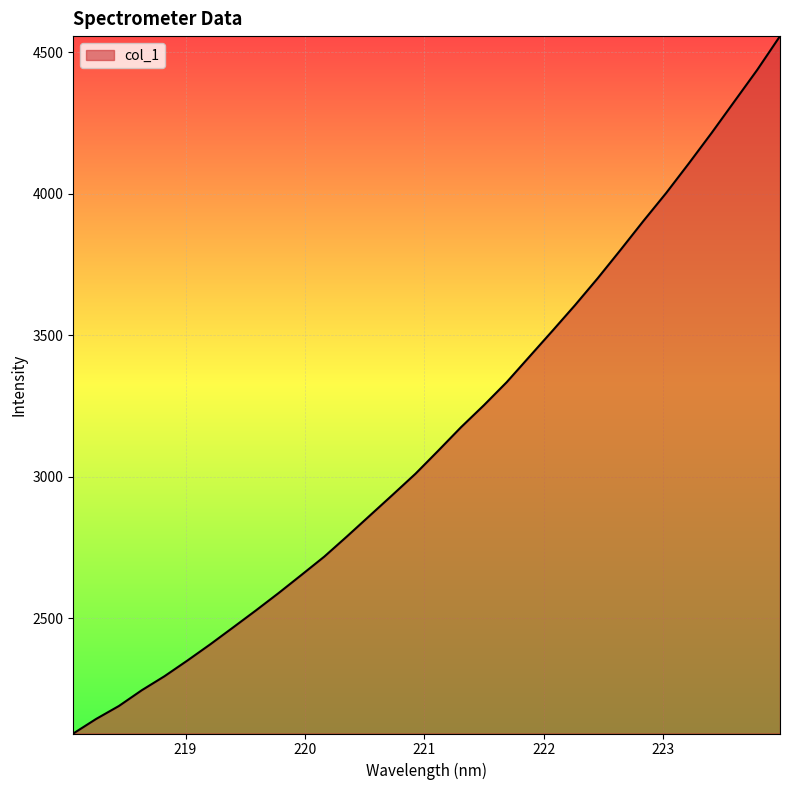

What is the smallest value displayed?

2092.3